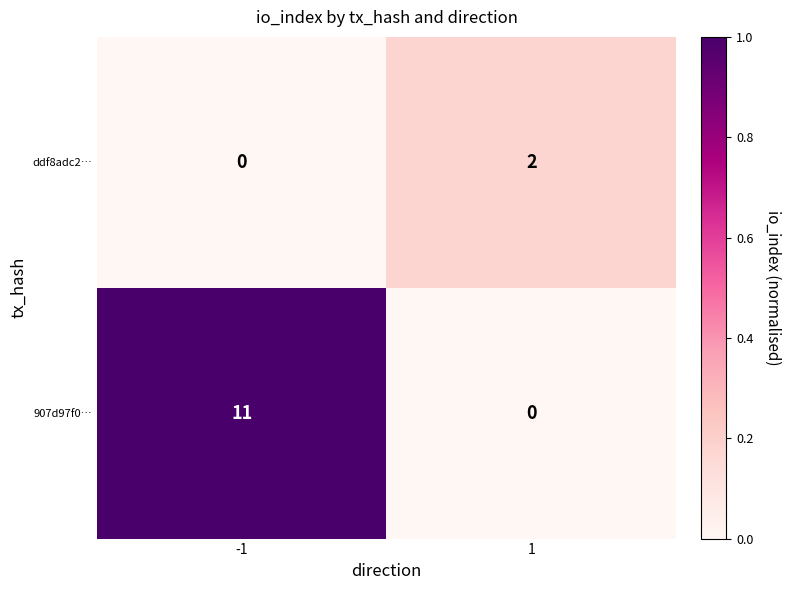

What is the greatest value displayed?

11